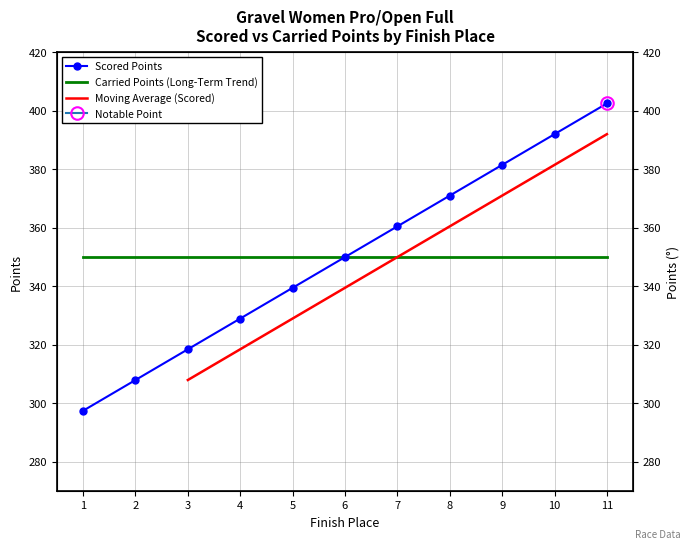

Does the chart have visible grid lines?

Yes